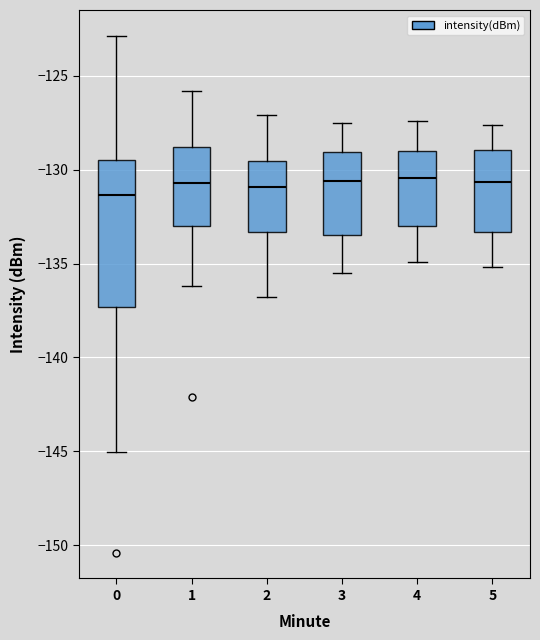

Which box is the tallest, from its lower edge to its upper edge?

0